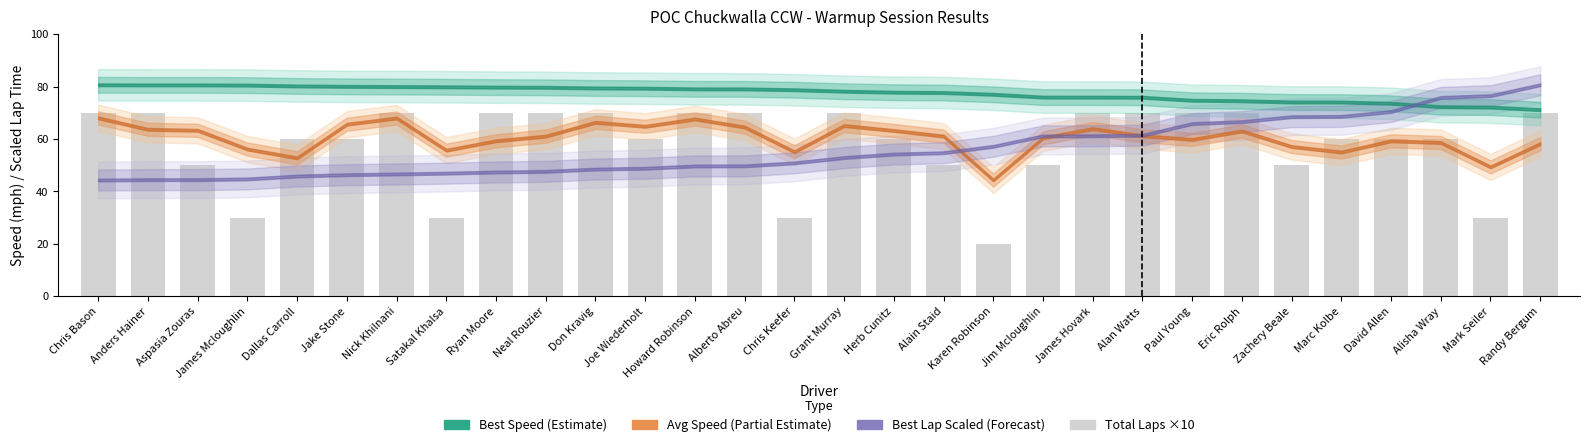

True or false: the data shows 60 at Jake Stone.

True